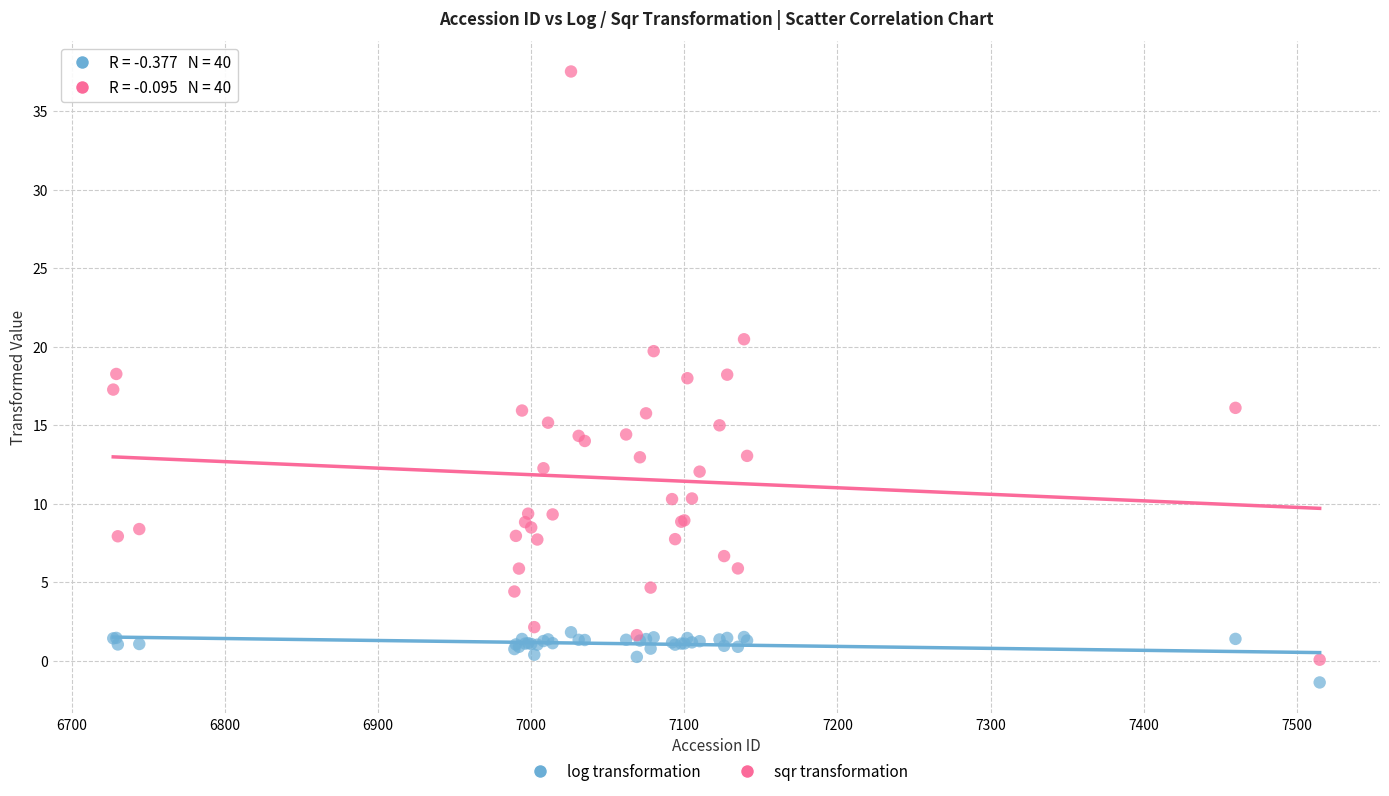

Which series reaches the maximum Y coordinate?

sqr transformation